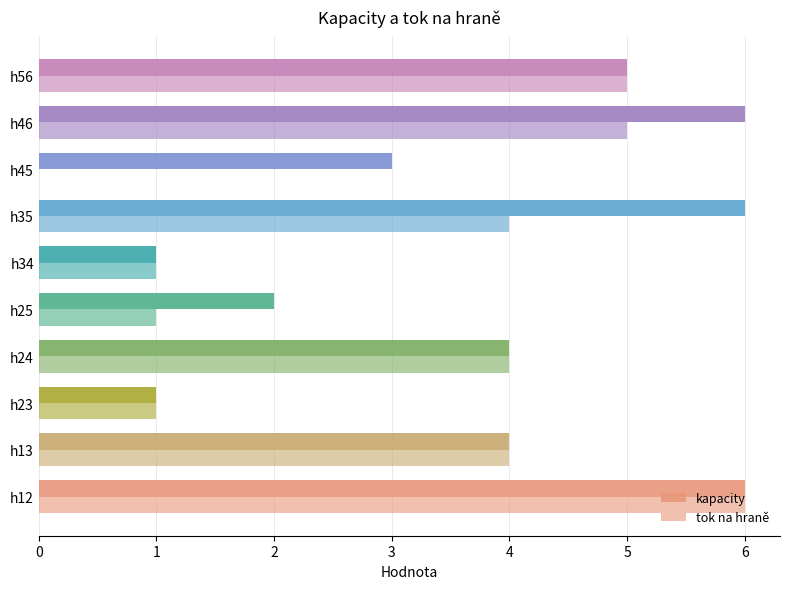

What is the highest value of the kapacity series?

6